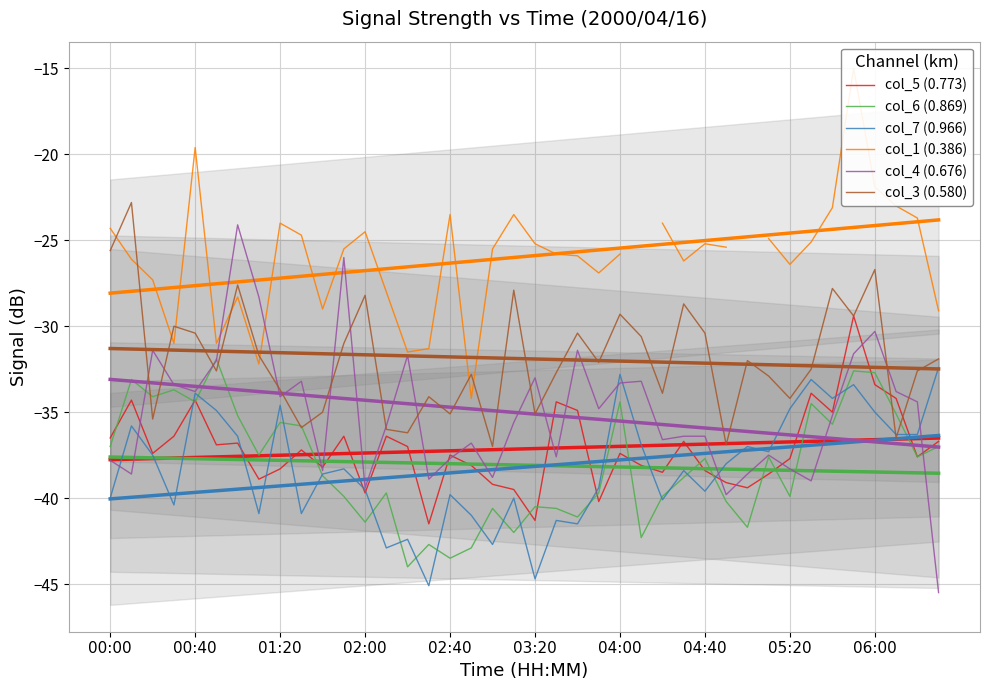

True or false: col_7 (0.966) has a value of -12.1 at 11.

False